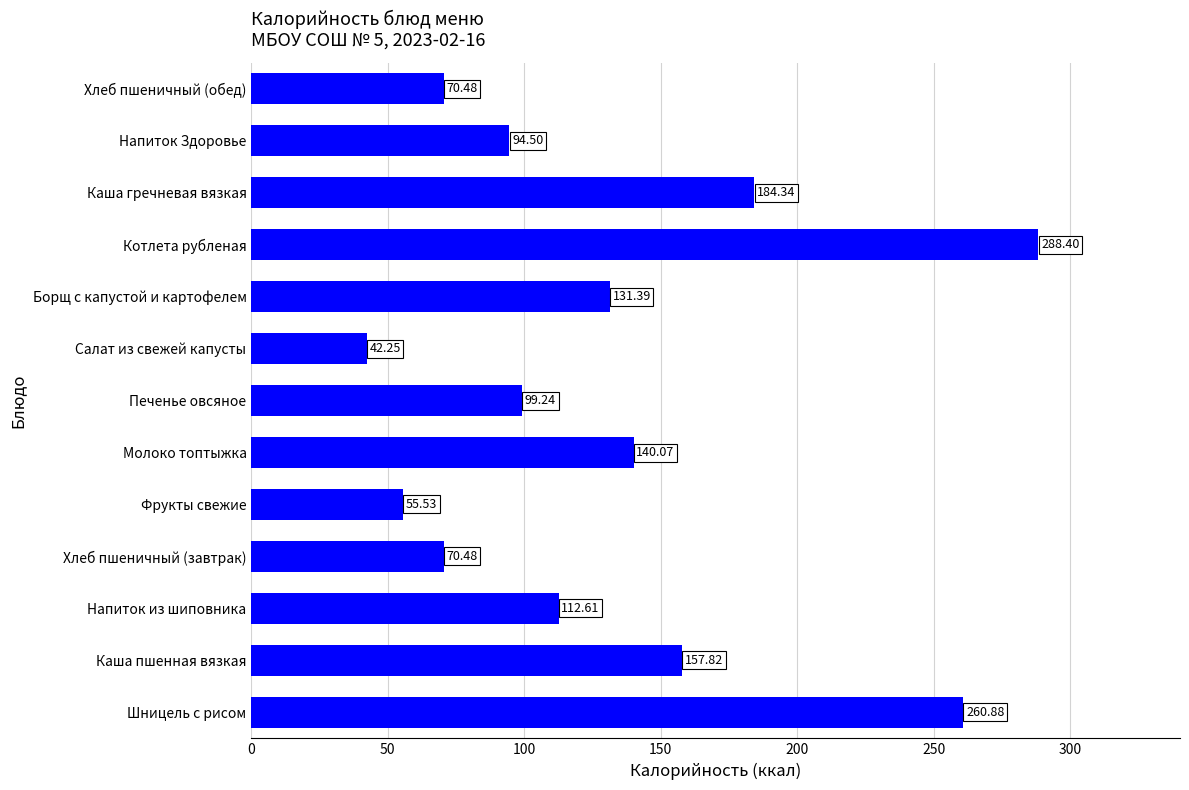

What is the difference between the maximum and second lowest values?

232.9